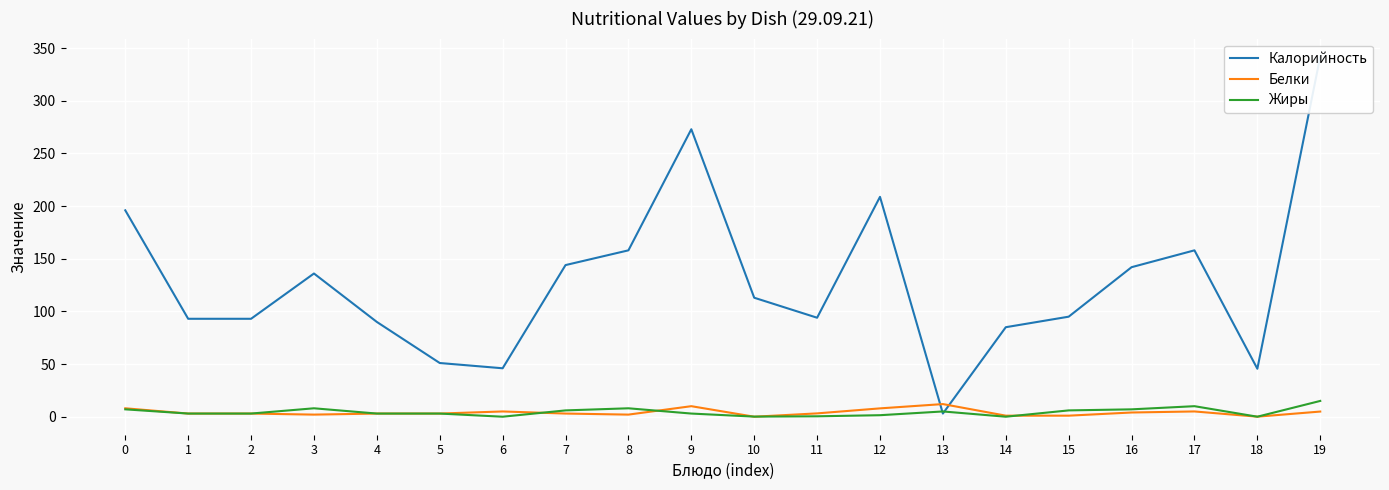

What is the sum of all Белки values?

81.0